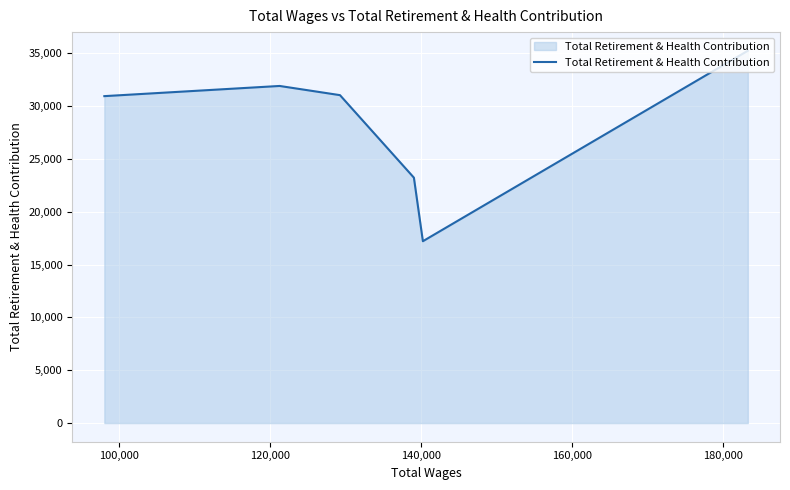

What is the smallest value displayed?

17217